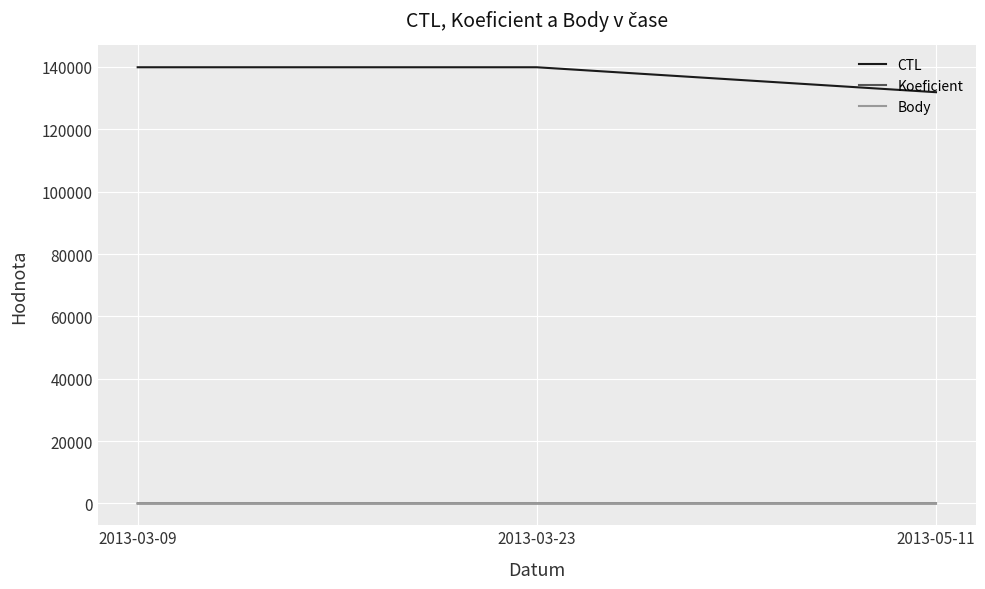

What is the maximum value shown in the chart?

139906